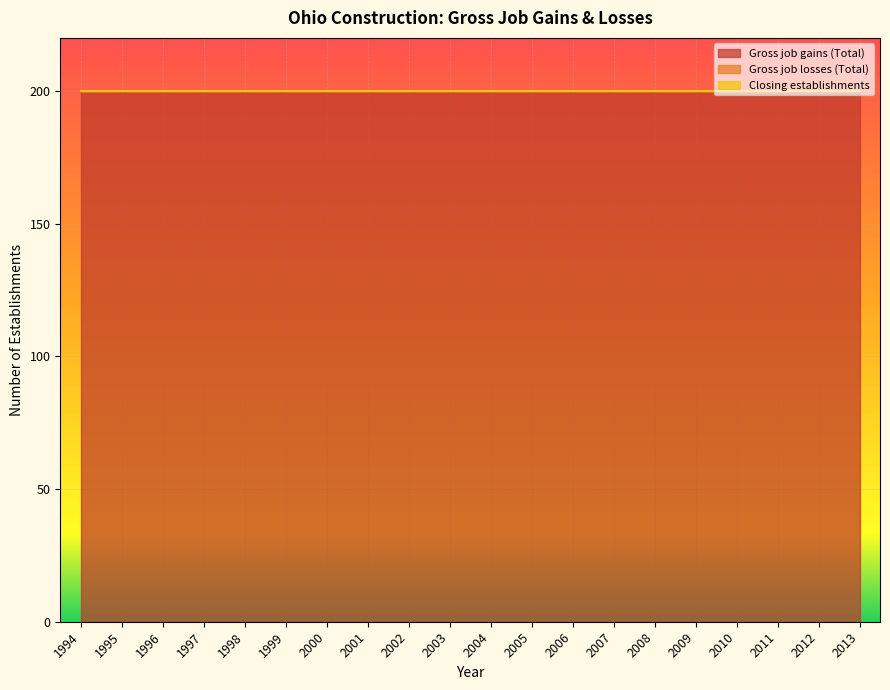

The Closing establishments series shows 0 at 2011. True or false?

True